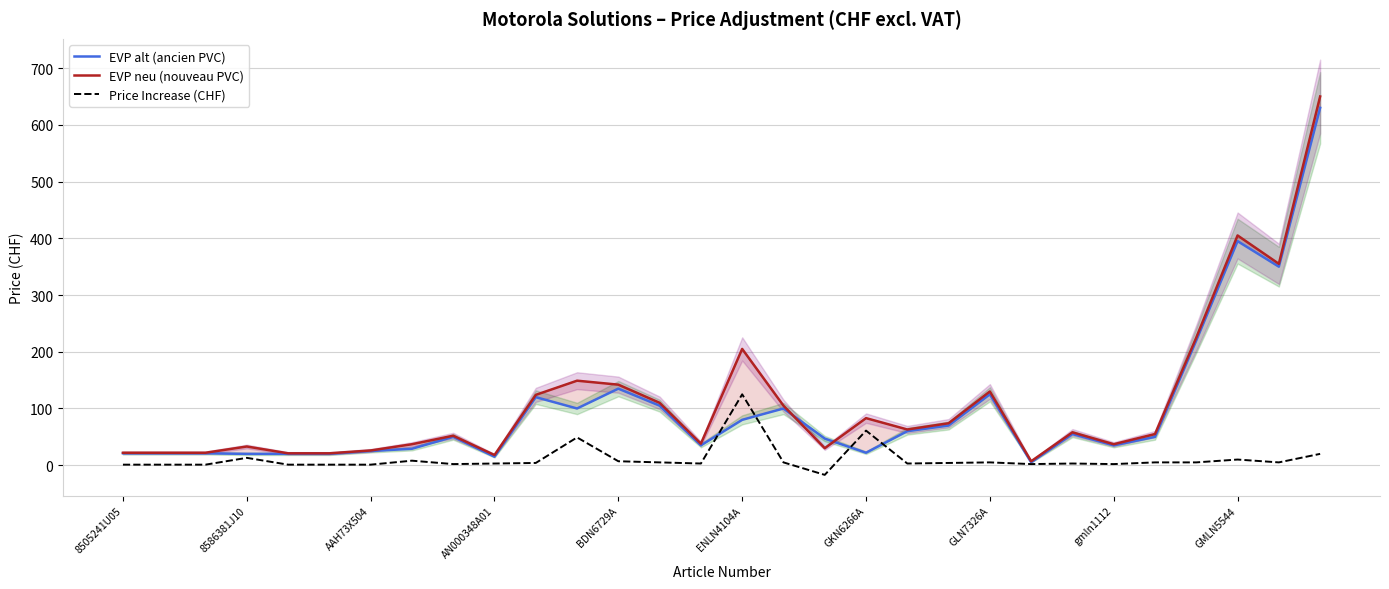

How many interior local valleys does the EVP neu (nouveau PVC) series have?

7